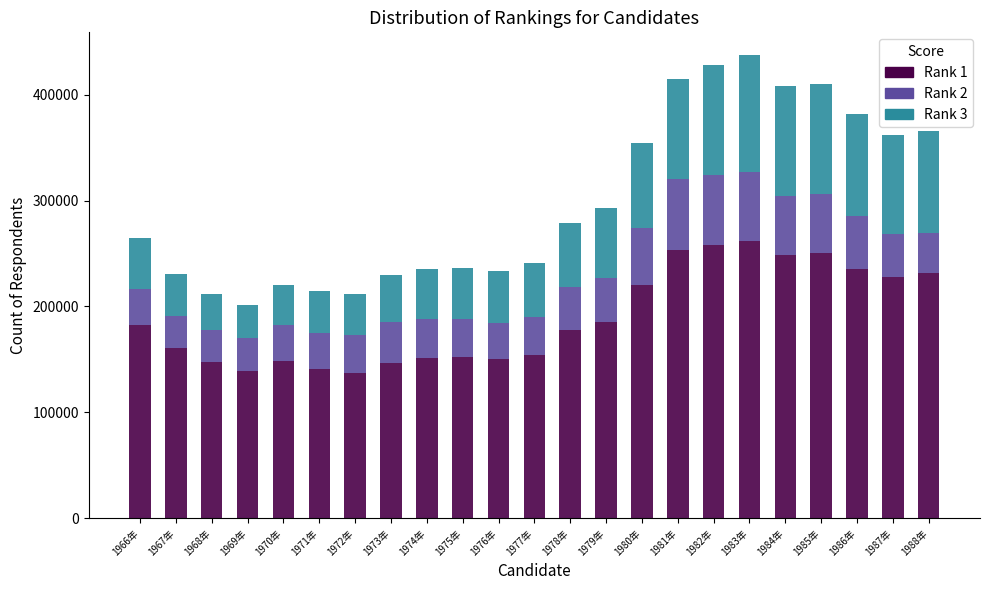

What is the total value across all series at 1976年?

233184